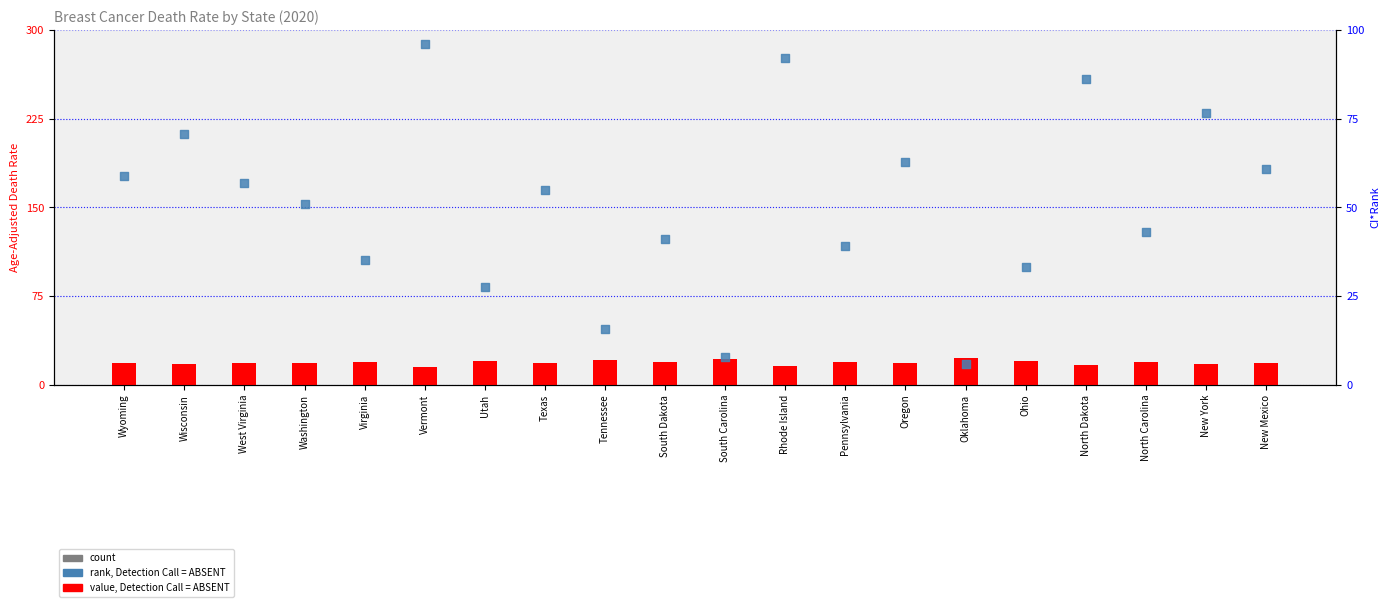

At which category is the sum across all series the highest?

Vermont